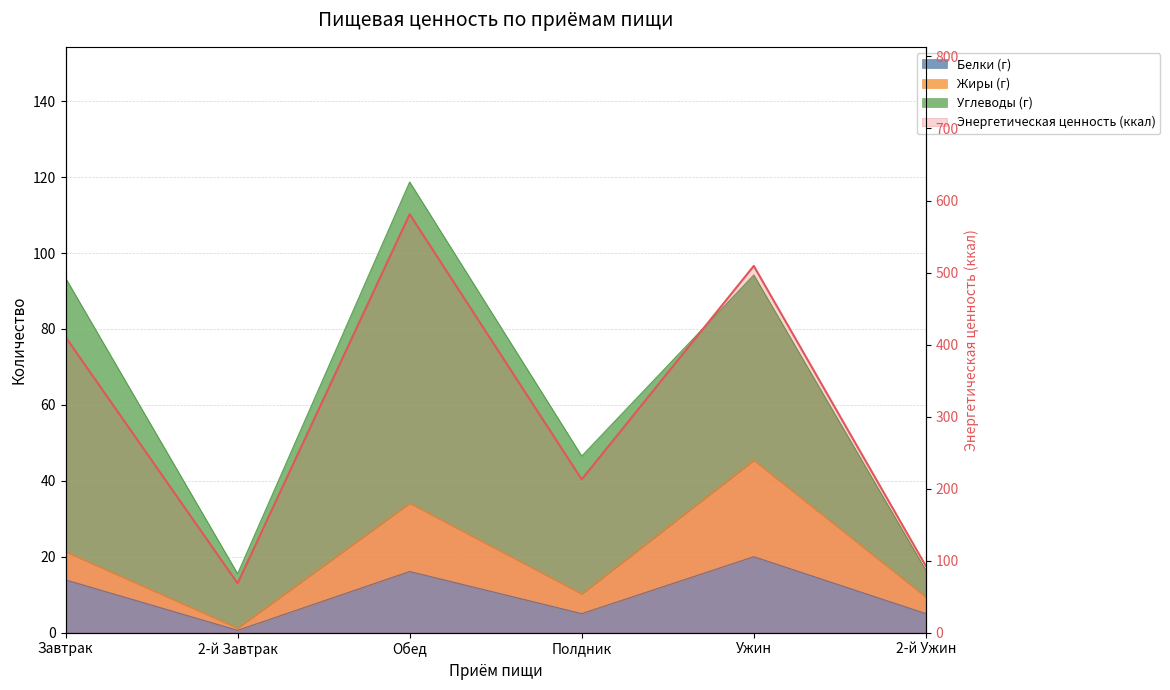

What is the average value of the Белки (г) series?

10.1